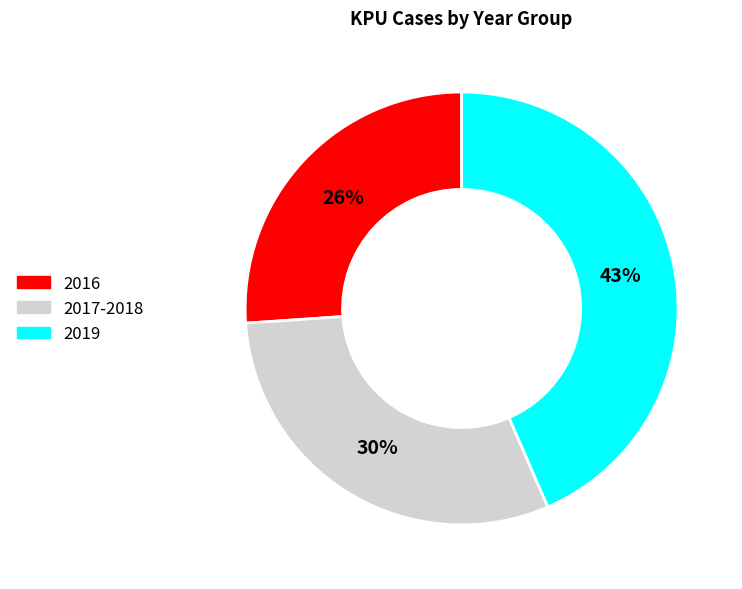

Rank the categories by value from highest to lowest.

2019, 2017-2018, 2016